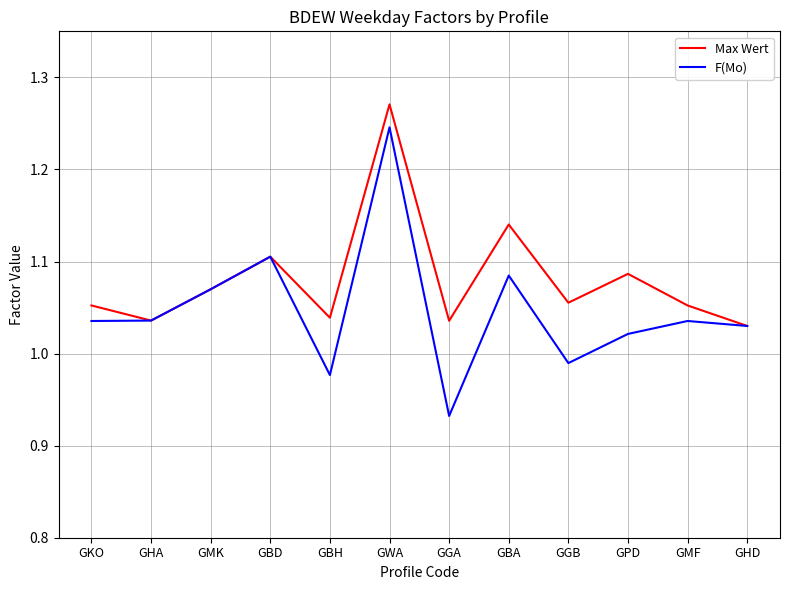

Does the chart display data point markers on the line(s)?

No